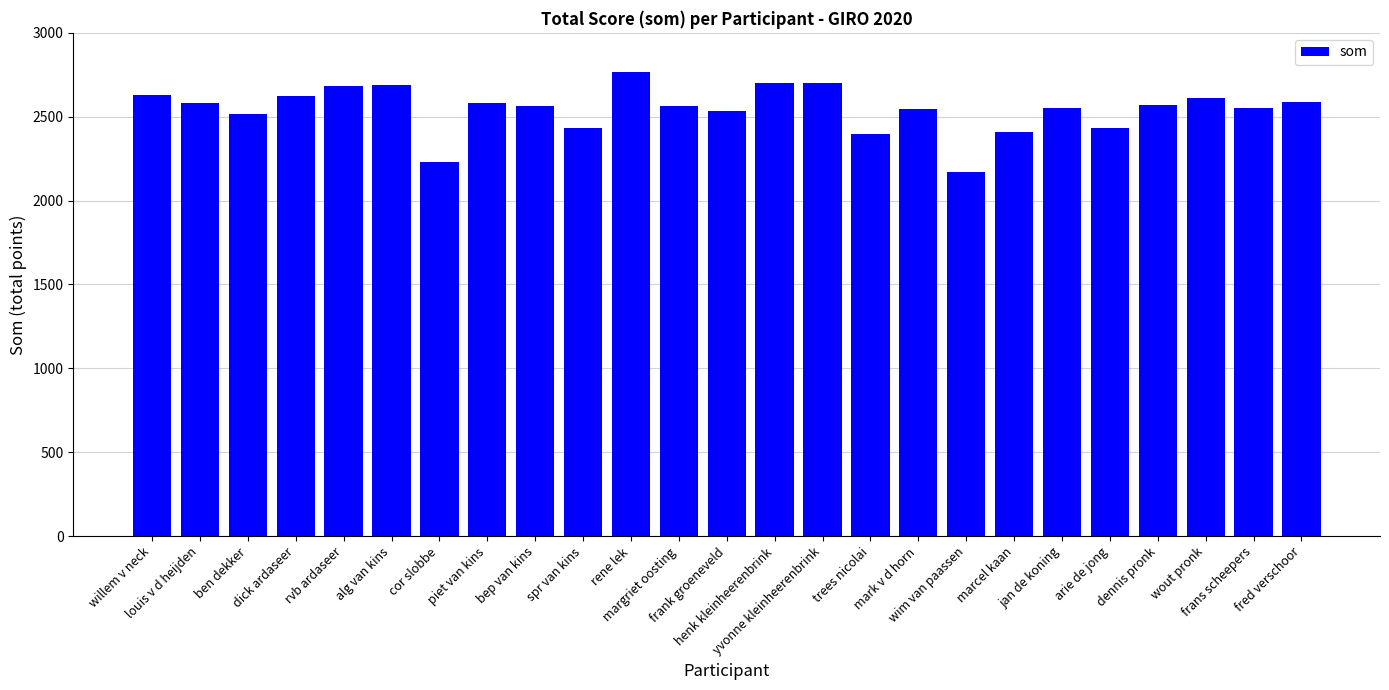

What is the difference between the maximum and minimum values?

593